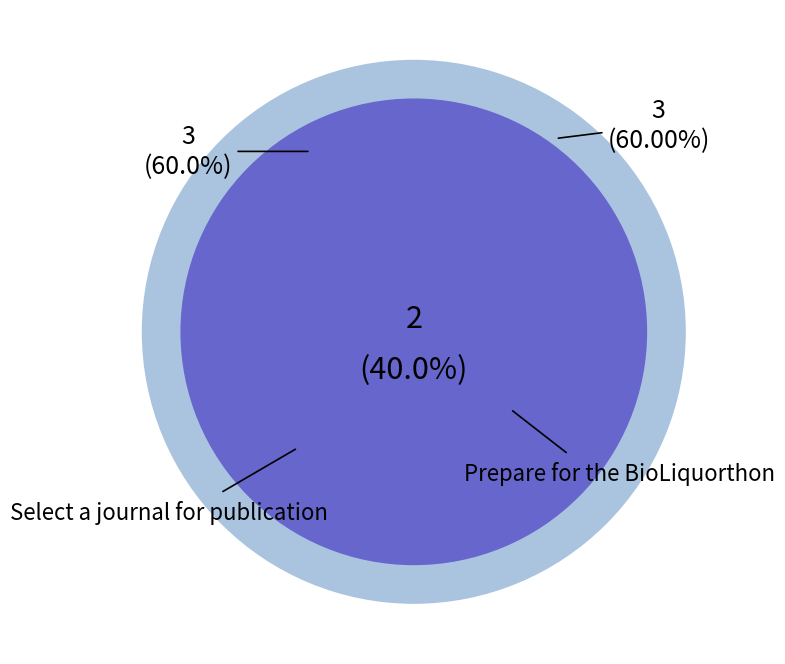

Which slice is the smallest?

Prepare for the BioLiquorthon